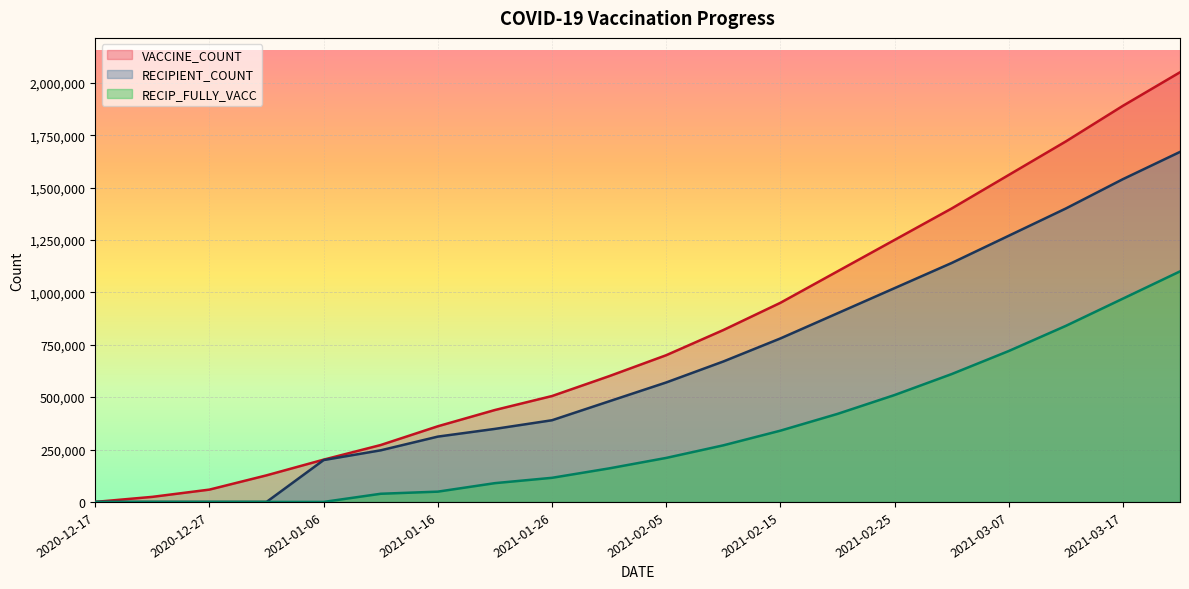

Rank the series by their maximum value, from highest to lowest.

VACCINE_COUNT, RECIPIENT_COUNT, RECIP_FULLY_VACC